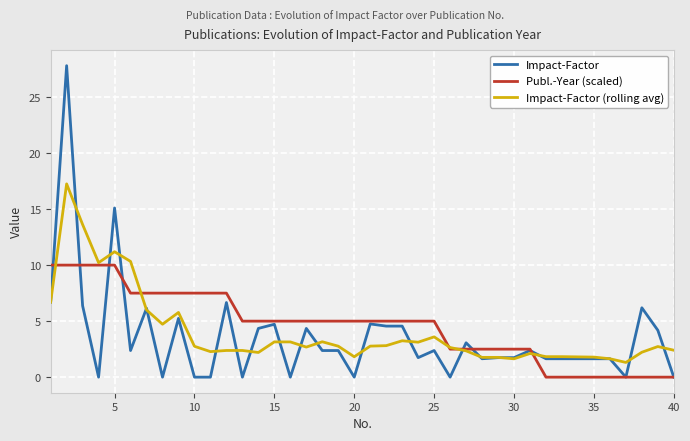

Which series has the widest spread of values?

Impact-Factor